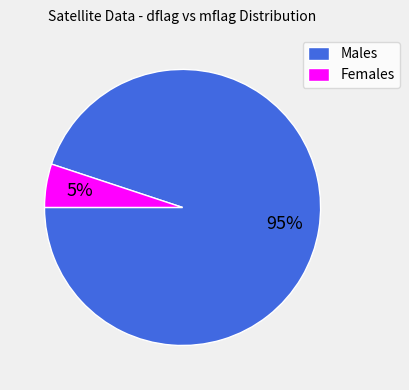

What percentage is the Females slice, to the nearest percent?

5%